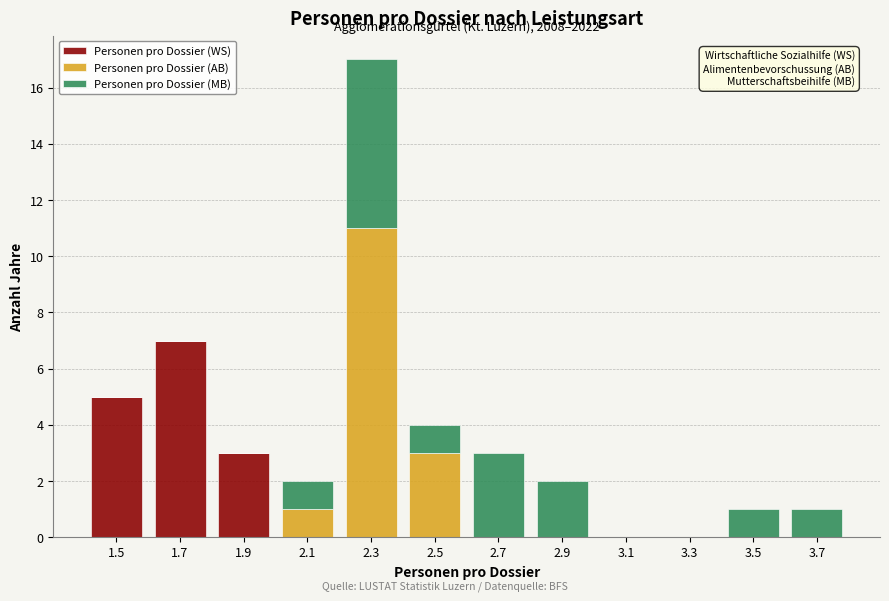

What is the highest value of the Personen pro Dossier (WS) series?

7